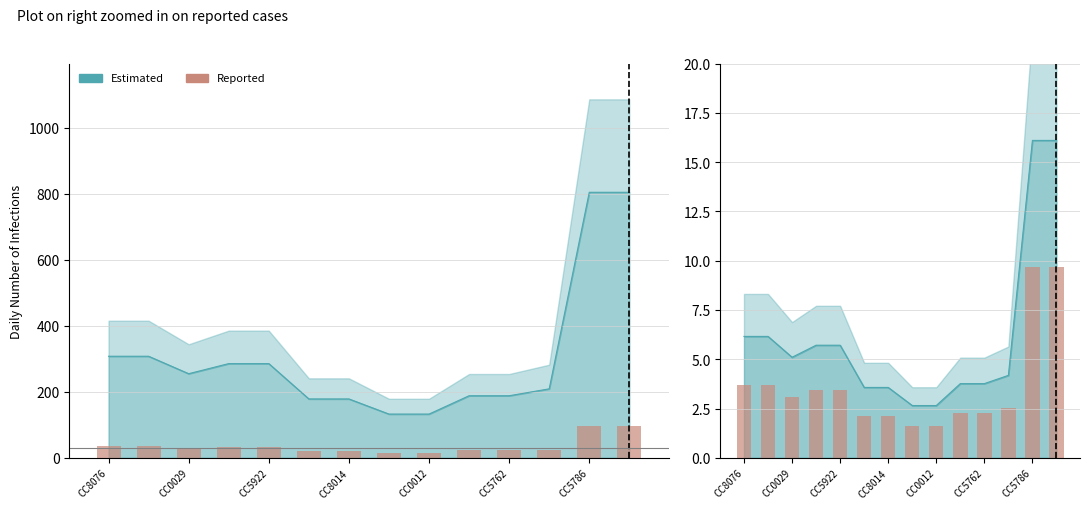

Reading left to right, transcribe all the data shown in this chart.

3.7	3.7	3.1	3.4	3.4	2.1	2.1	1.6	1.6	2.3	2.3	2.5	9.7	9.7